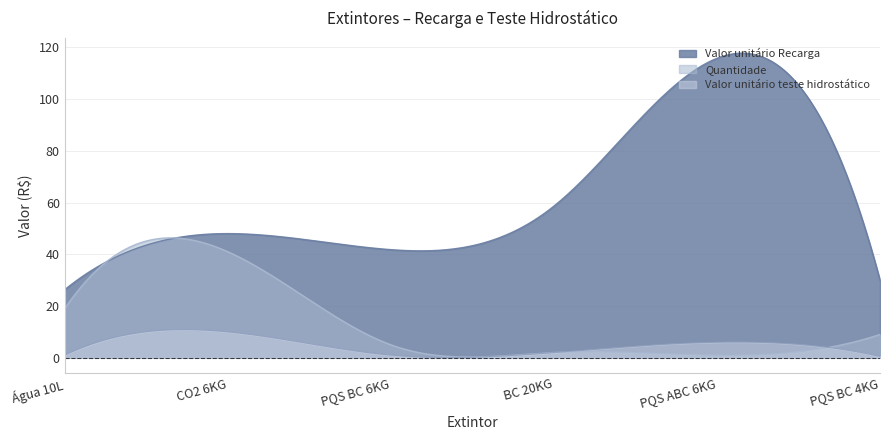

At which category does the chart reach its peak across all series?

PQS ABC 6KG